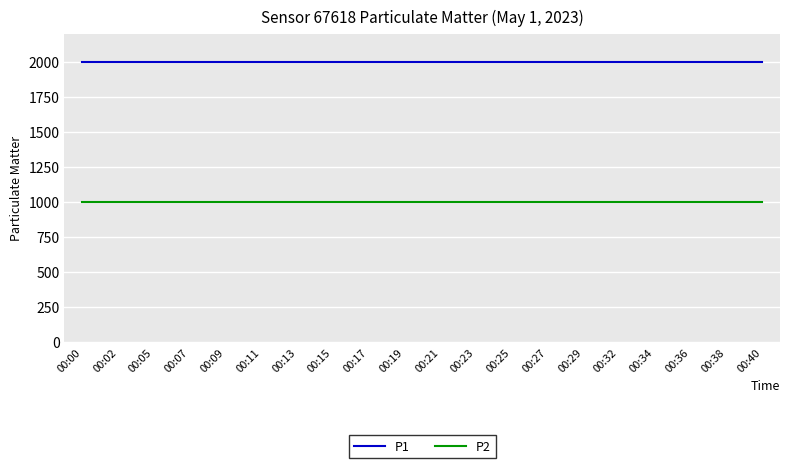

List the series in order of their peak value, lowest first.

P2, P1